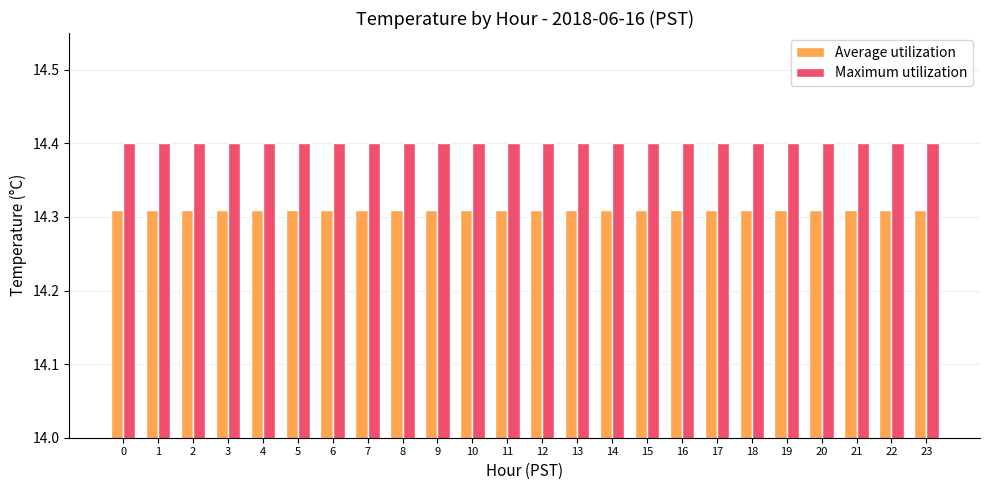

The value of Maximum utilization at 16 is 14.4. True or false?

True